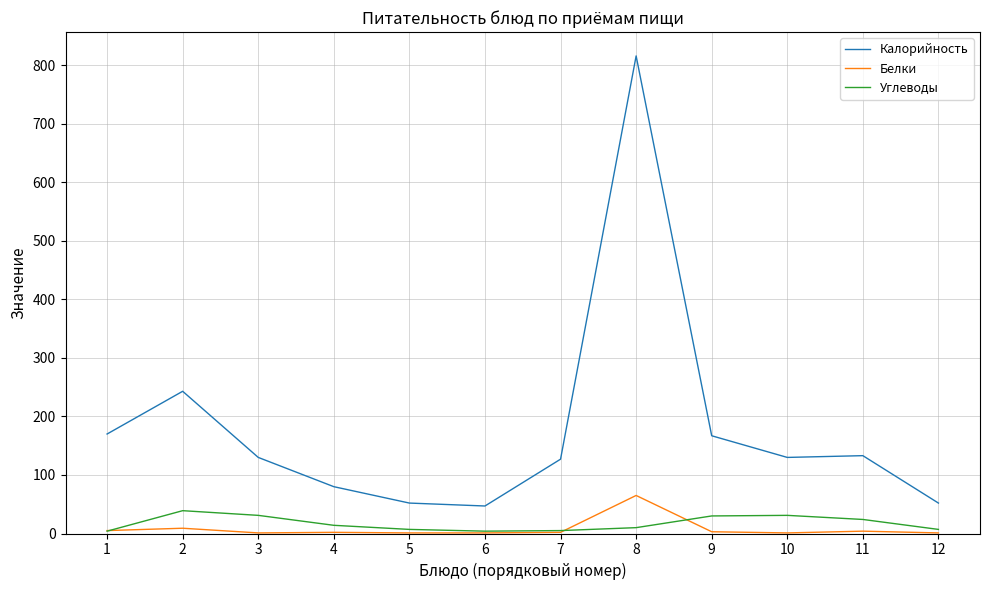

Is the value of Углеводы at 3 greater than the value of Белки at 2?

Yes